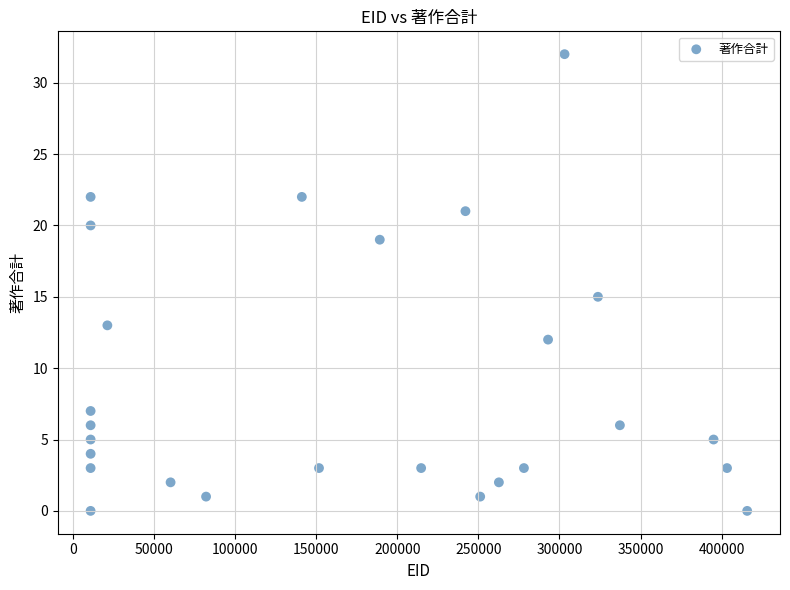

What is the range of Y values (max minus min)?

32